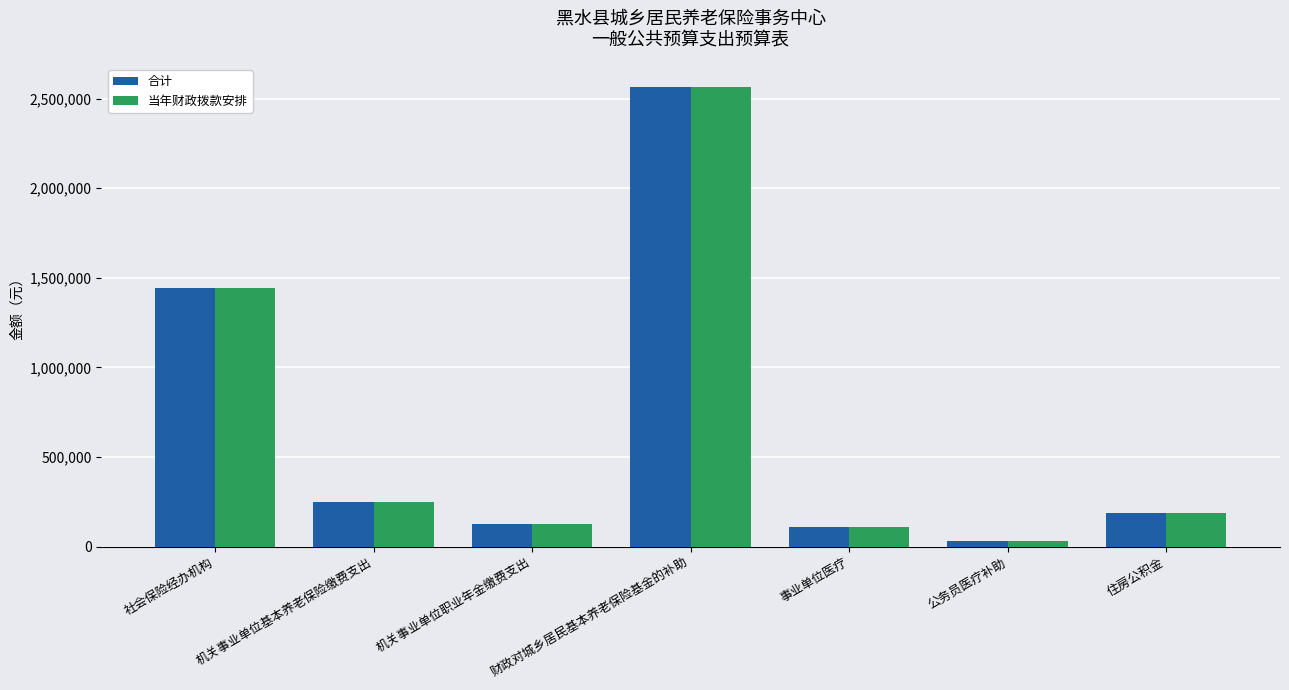

What is the difference between the 合计 values at 机关事业单位基本养老保险缴费支出 and 社会保险经办机构?

1196305.7